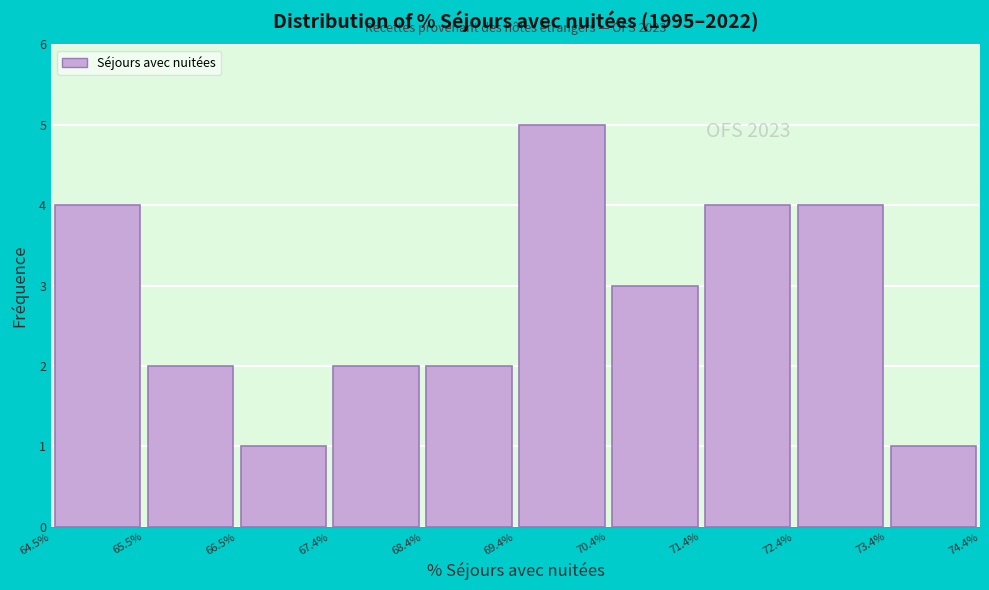

Over which range of the x-axis is the bar tallest?

69.4% to 70.4%